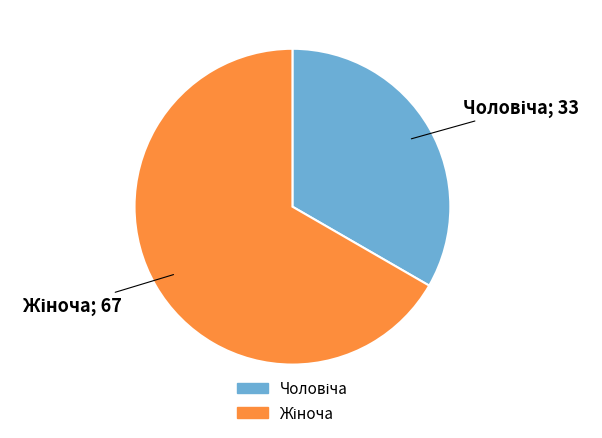

Does any single category account for the majority?

Yes